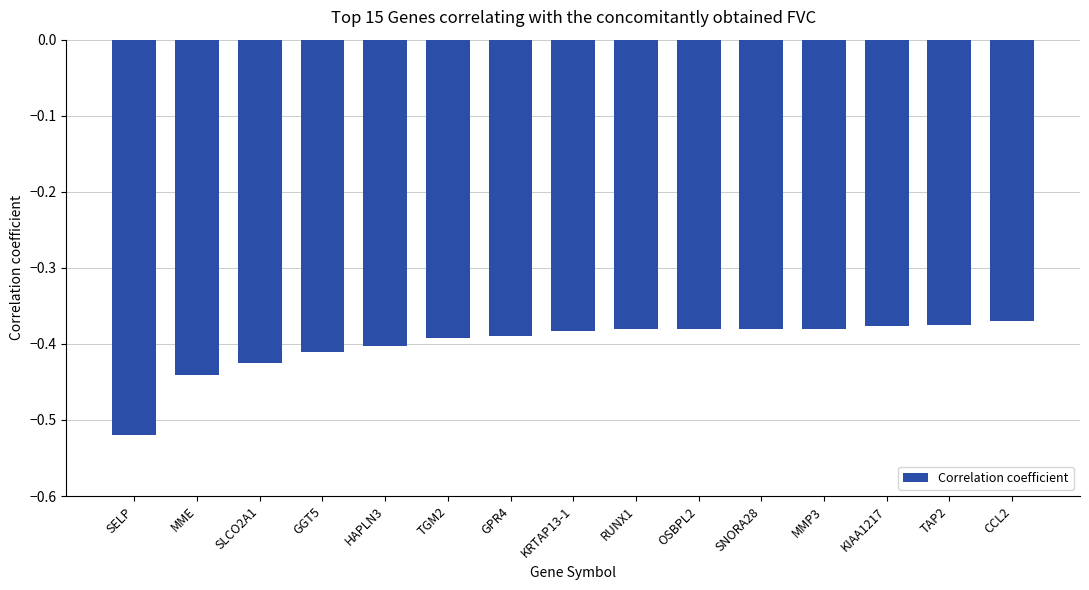

How many bars are there in total?

15